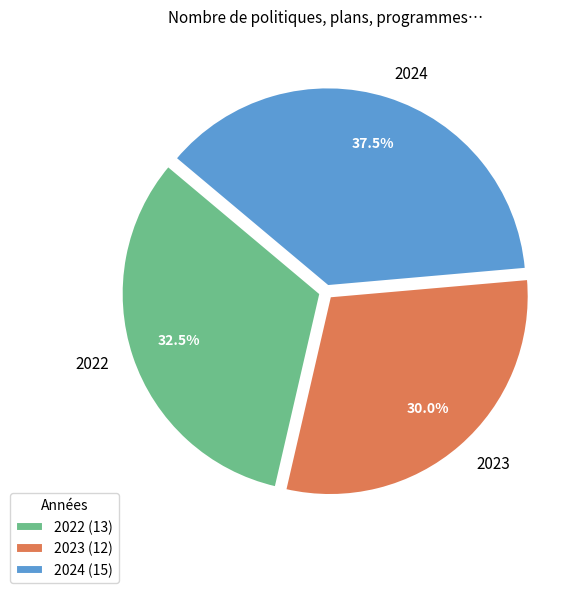

Rank the categories by value from lowest to highest.

2023, 2022, 2024